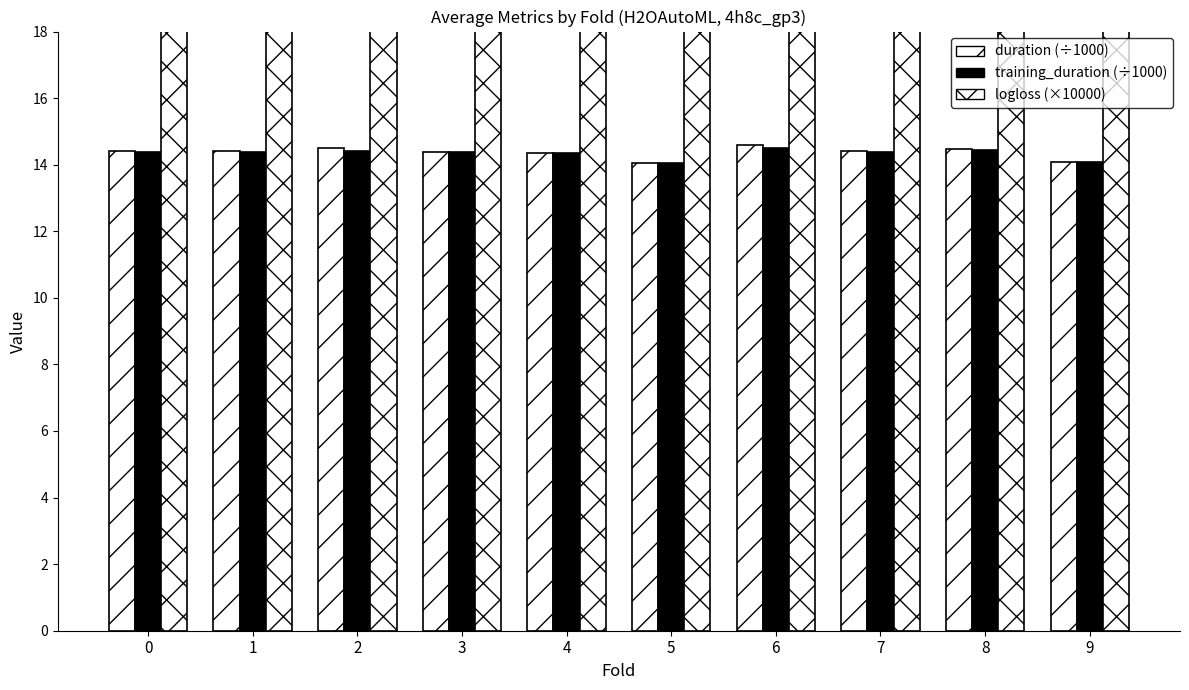

The value of logloss at 0 is 2342.7. True or false?

False